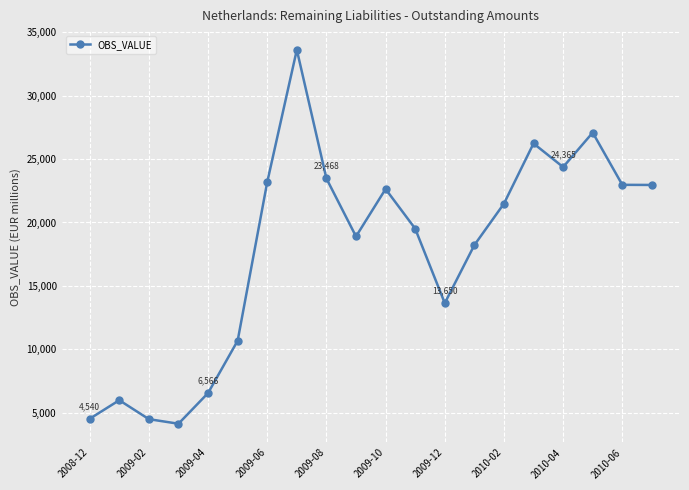

What is the sum of all values?

354693